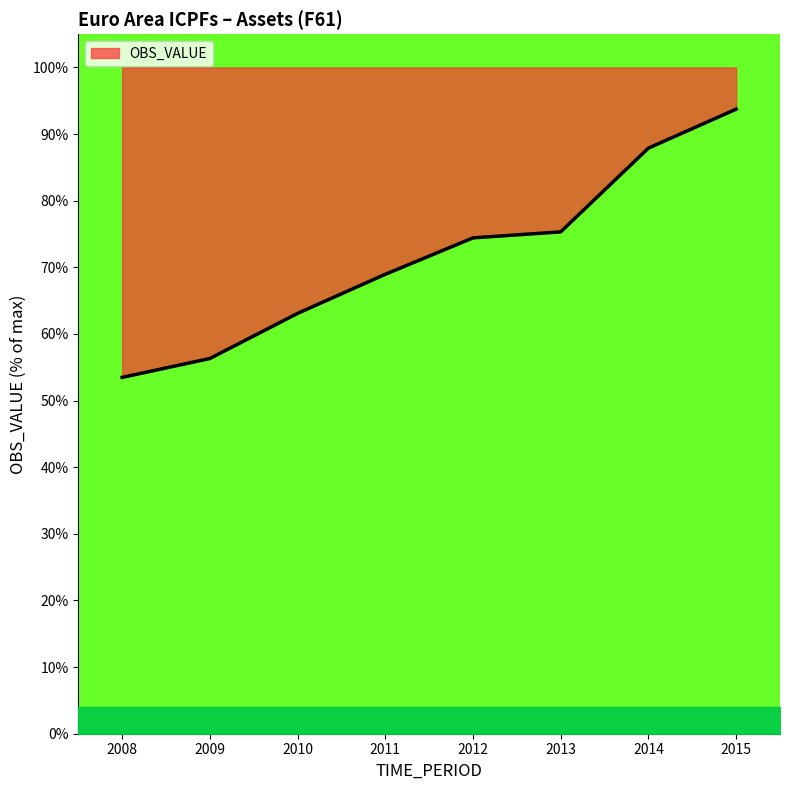

Rank the categories by value from lowest to highest.

2008, 2009, 2010, 2011, 2012, 2013, 2014, 2015